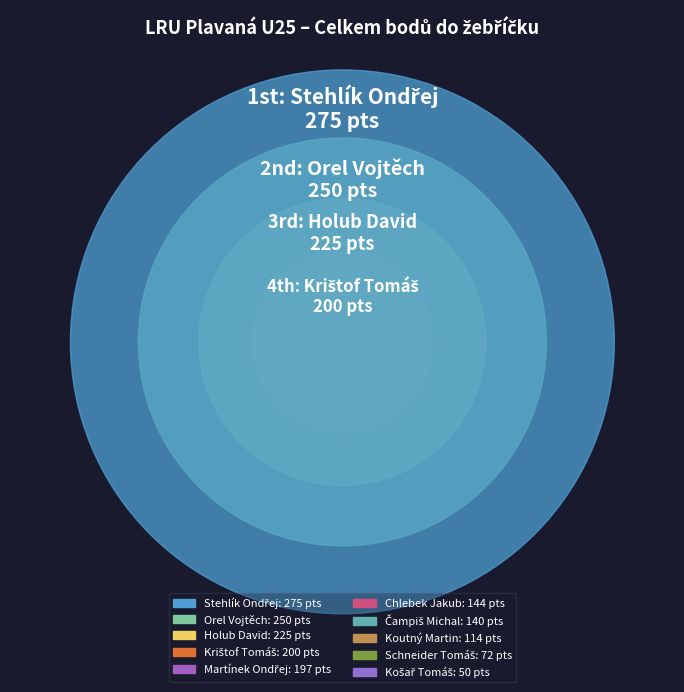

How many segments does this pie chart have?

10